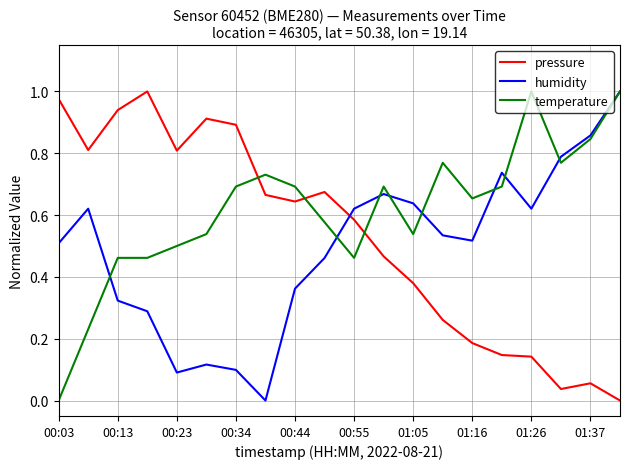

True or false: temperature and pressure cross at least once.

True